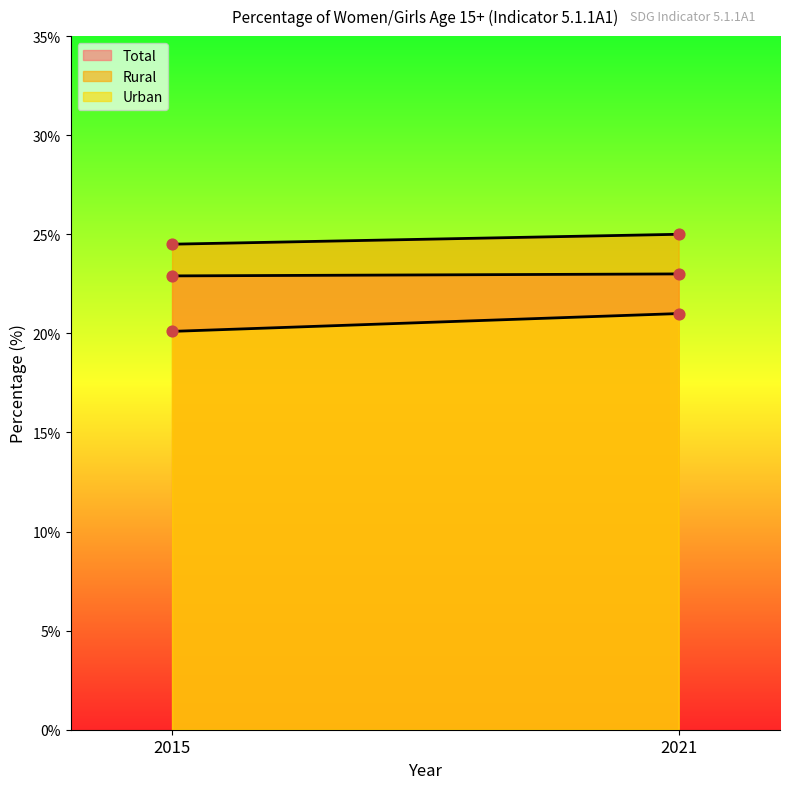

What are all the series names shown in the legend?

Total, Rural, Urban